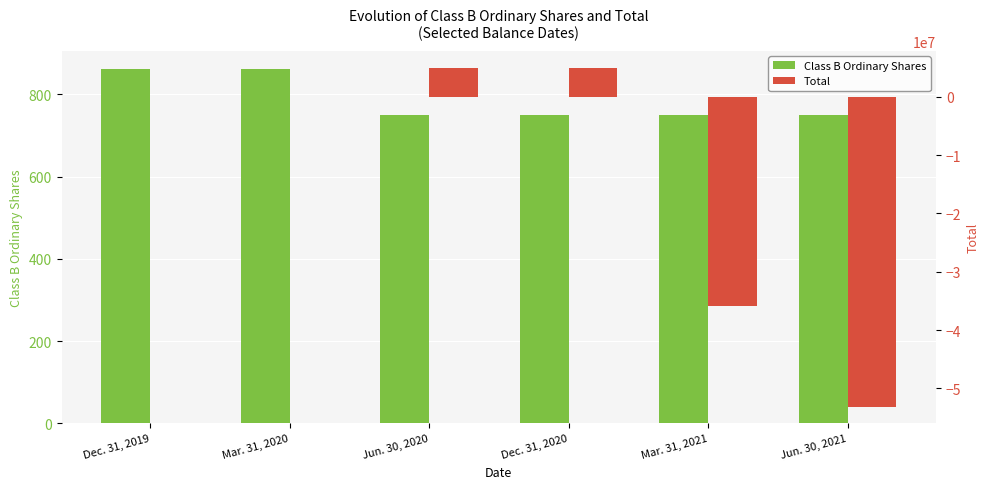

What is the label of the 2nd bar from the left?

Mar. 31, 2020